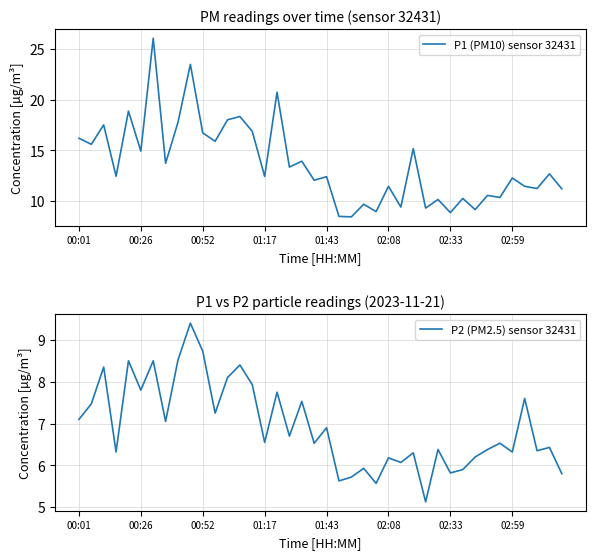

What is the maximum value shown in the chart?

26.1